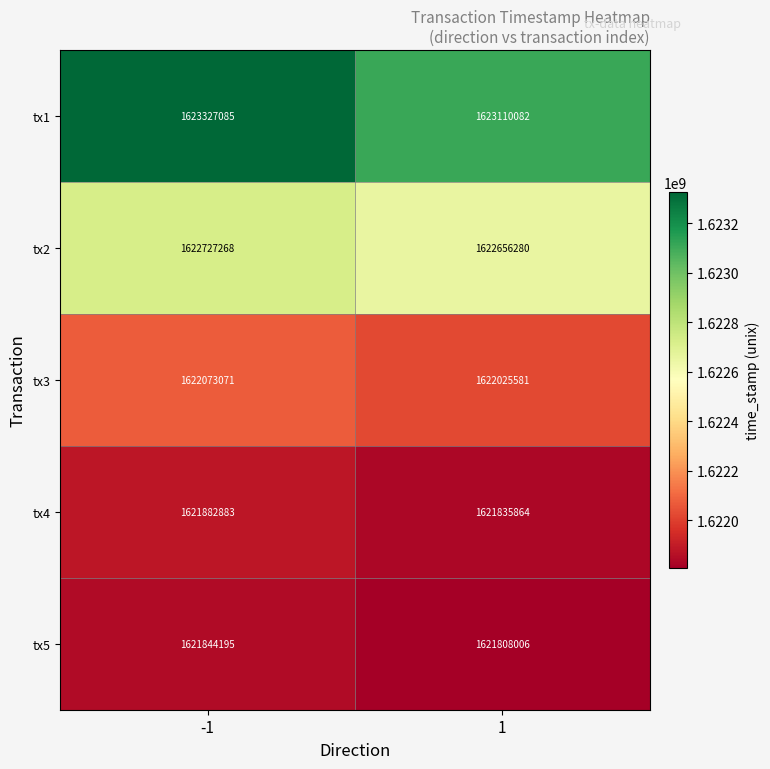

What is the spread (max minus min) of values at -1?

1482890